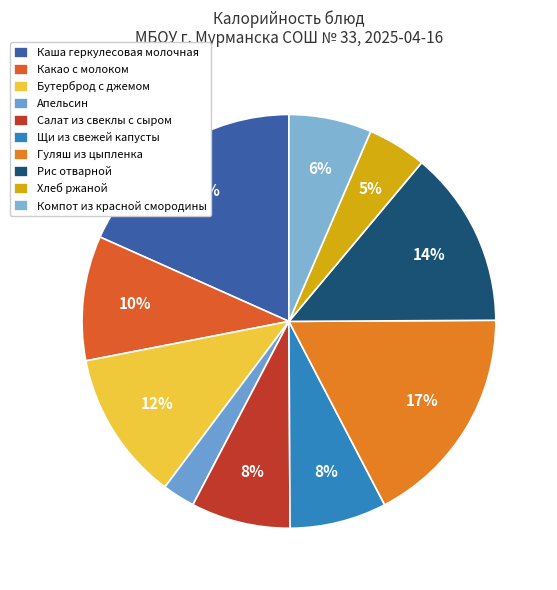

Is it true that Салат из свеклы с сыром is 1% of the pie?

False